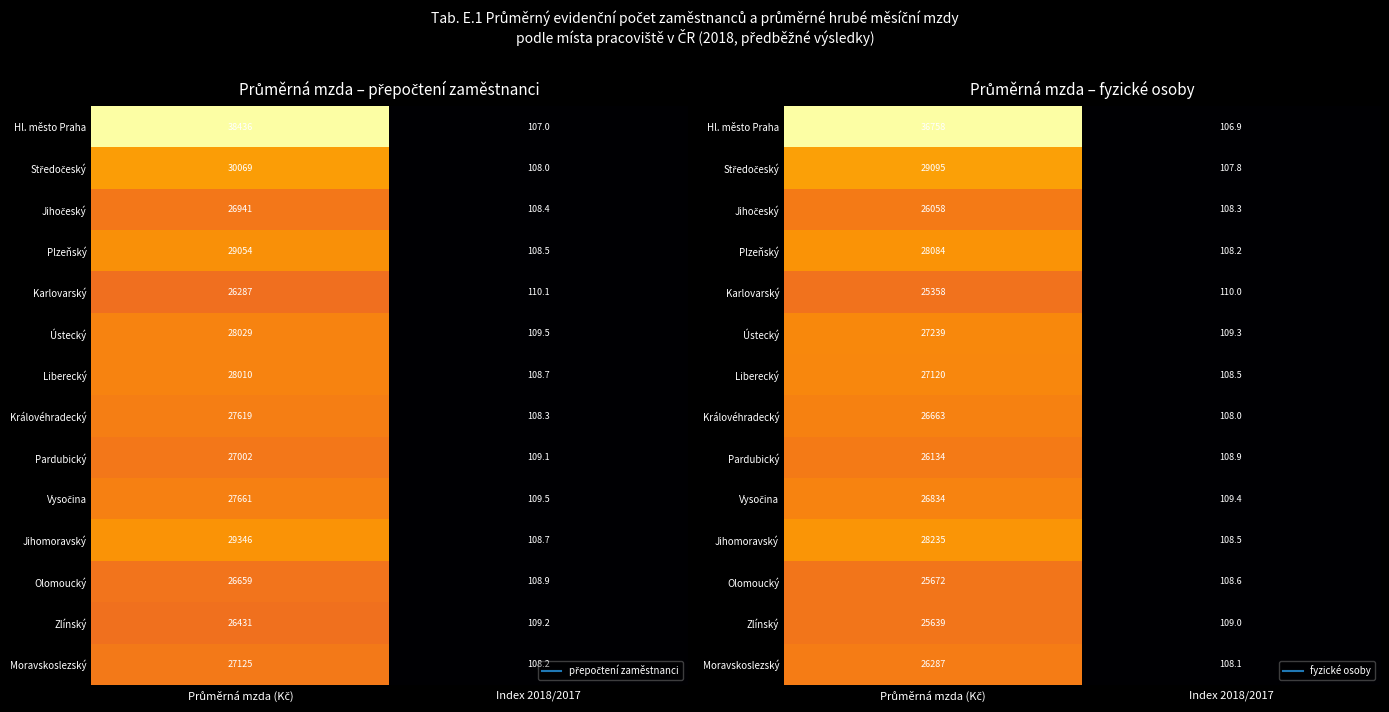

Which category has the lowest value across all series?

Index 2018/2017